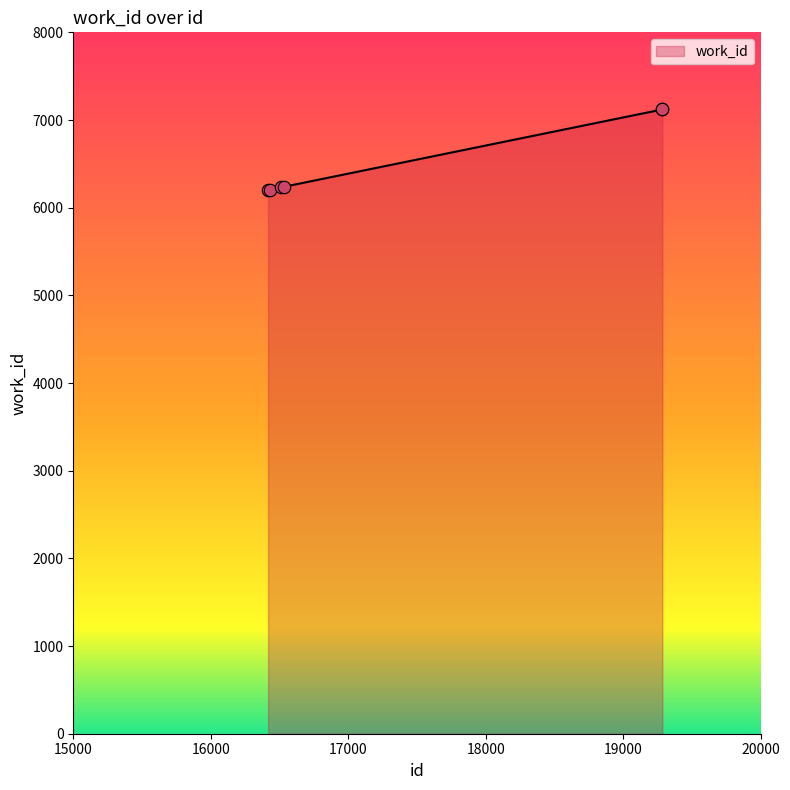

What is the greatest value displayed?

7120